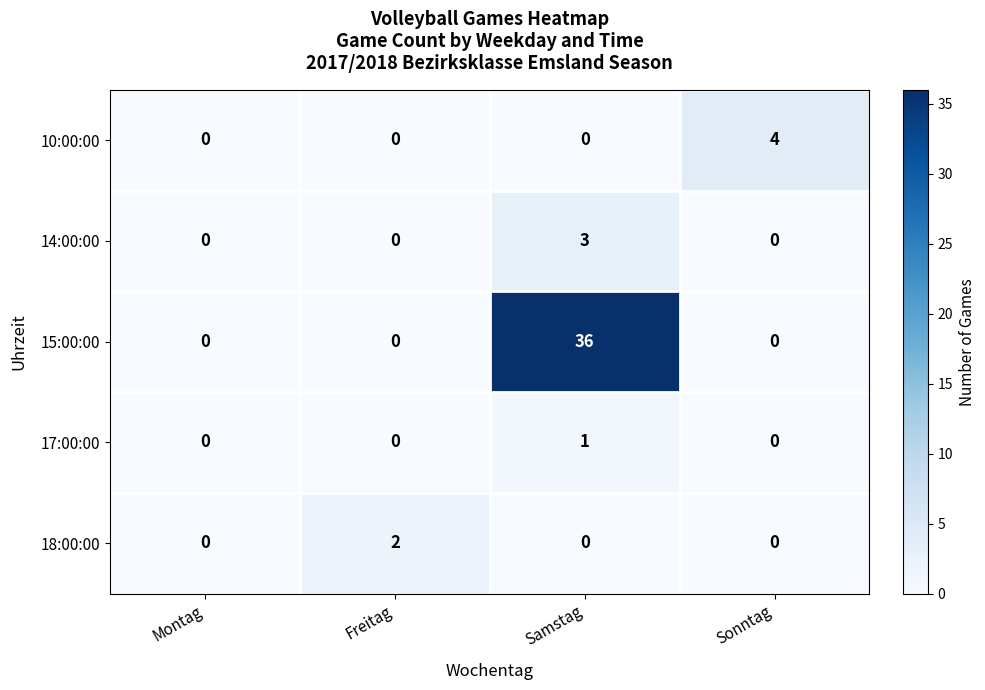

What is the greatest value displayed?

36